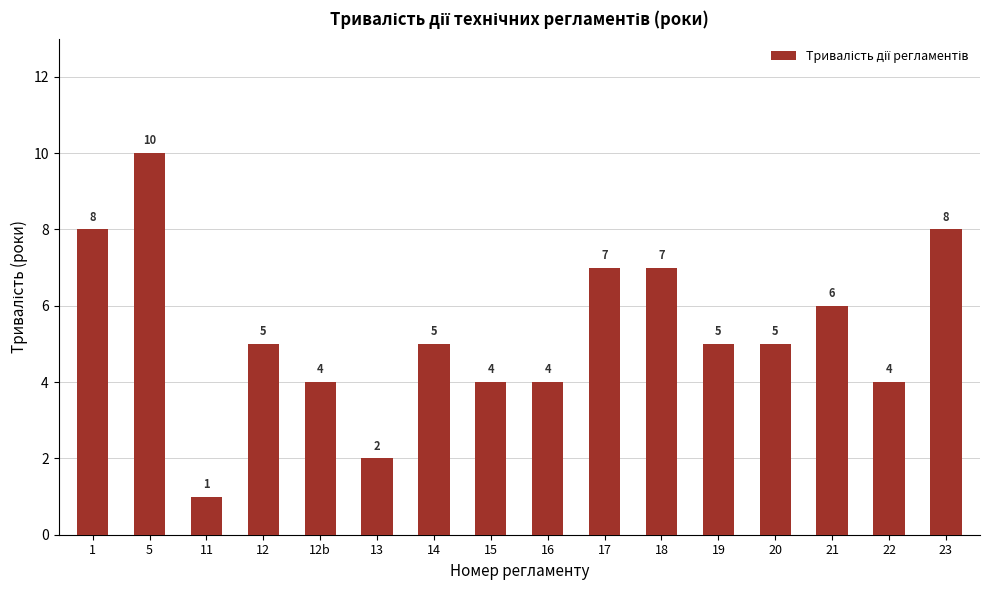

What is the ratio of the value at 21 to the value at 23?

0.8